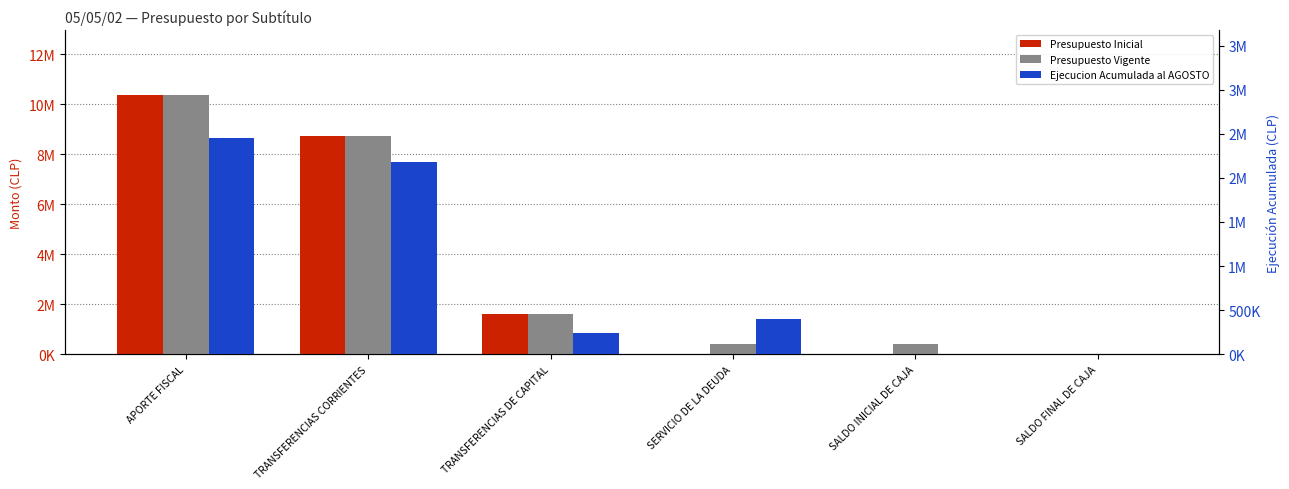

What is the total value across all series at SALDO INICIAL DE CAJA?

399114